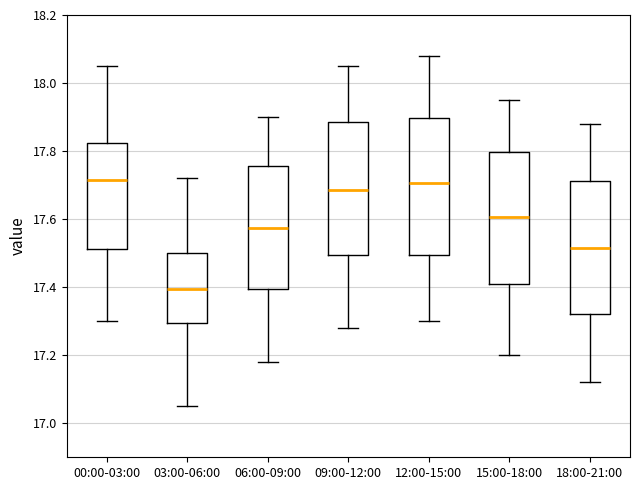

Where is the upper edge of the box for 18:00-21:00 on the y-axis? The values are not printed on the chart, so give them approximately, as read against the axis.

17.72